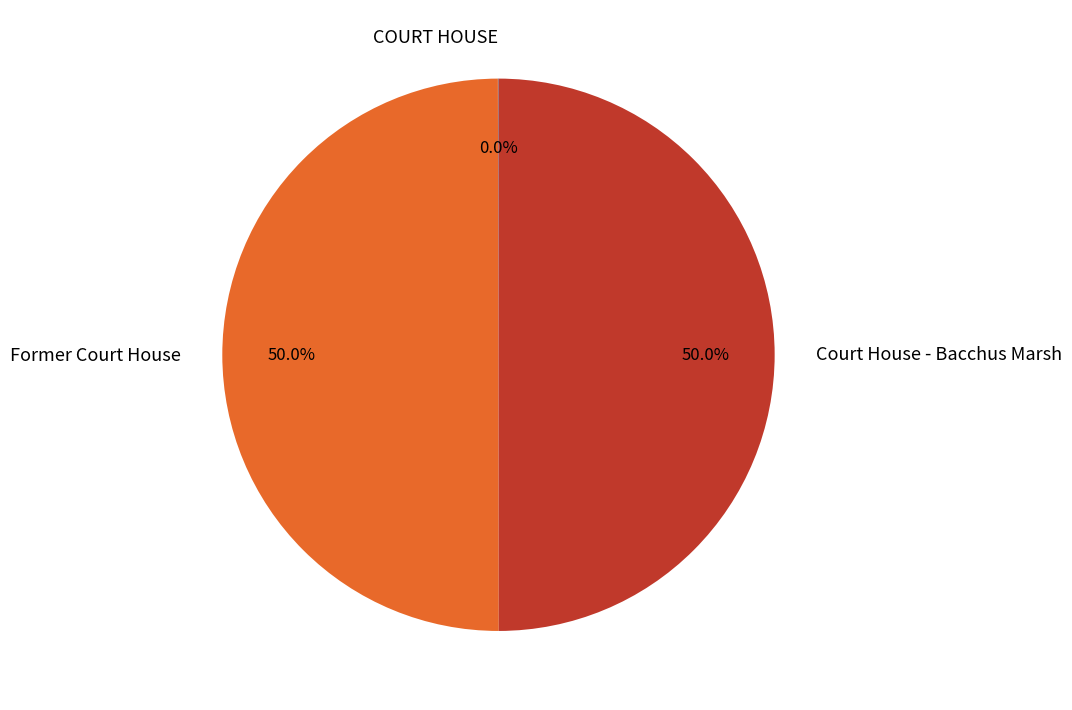

Do Court House - Bacchus Marsh and Former Court House together represent more than half of the pie?

Yes